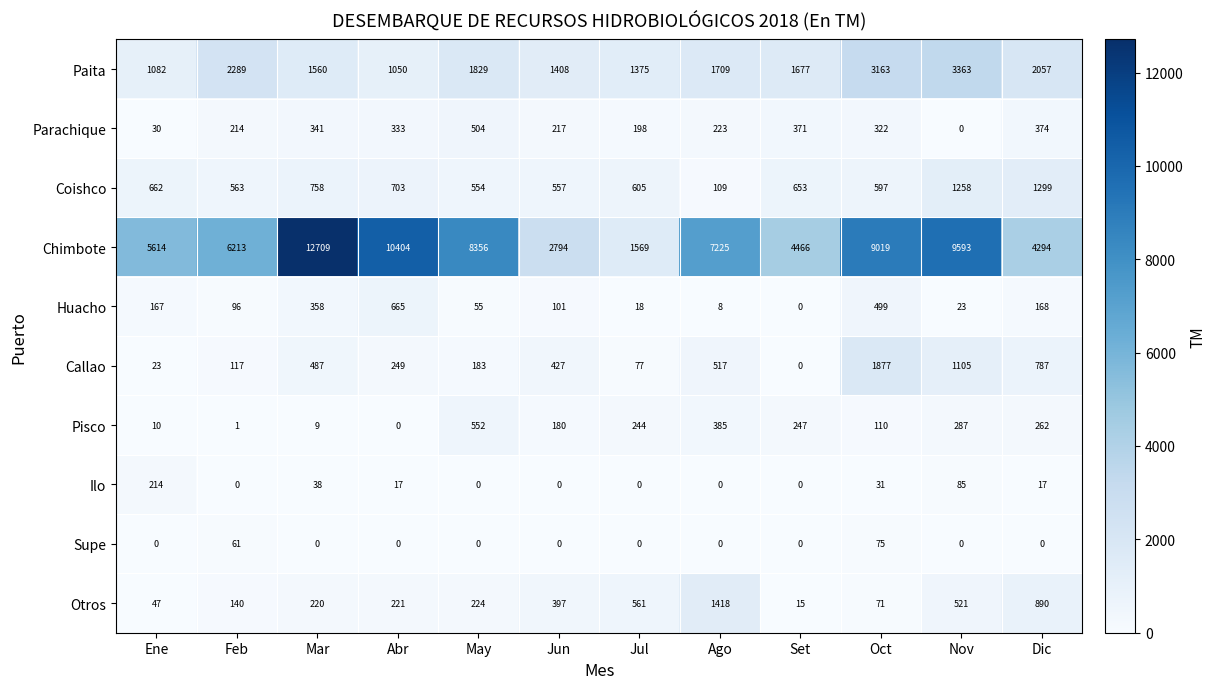

What is the difference between the maximum and minimum values in the Huacho series?

665